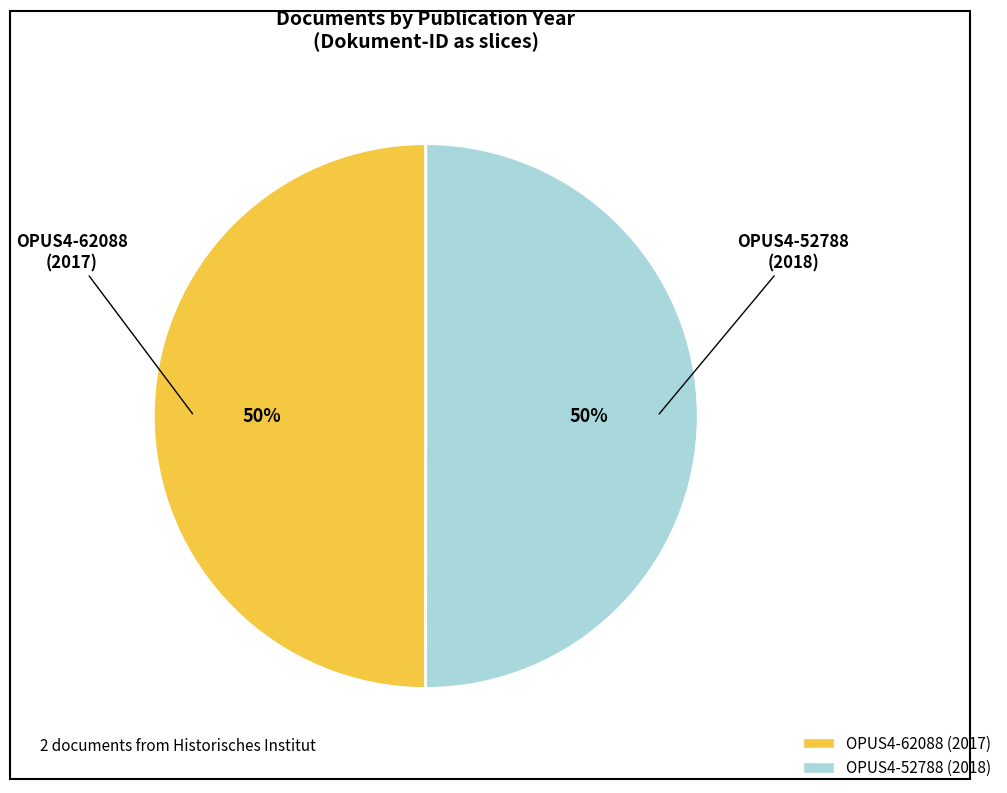

Approximately how many times larger is the value at OPUS4-62088 compared to OPUS4-52788?

1.0